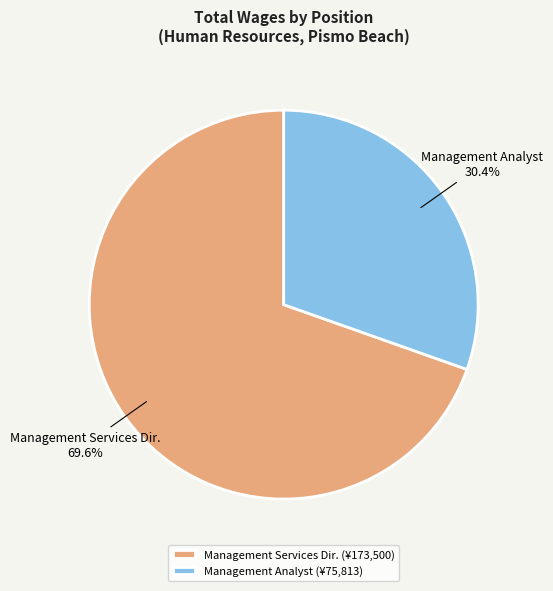

What percentage is the Management Services Dir. slice, to the nearest percent?

70%